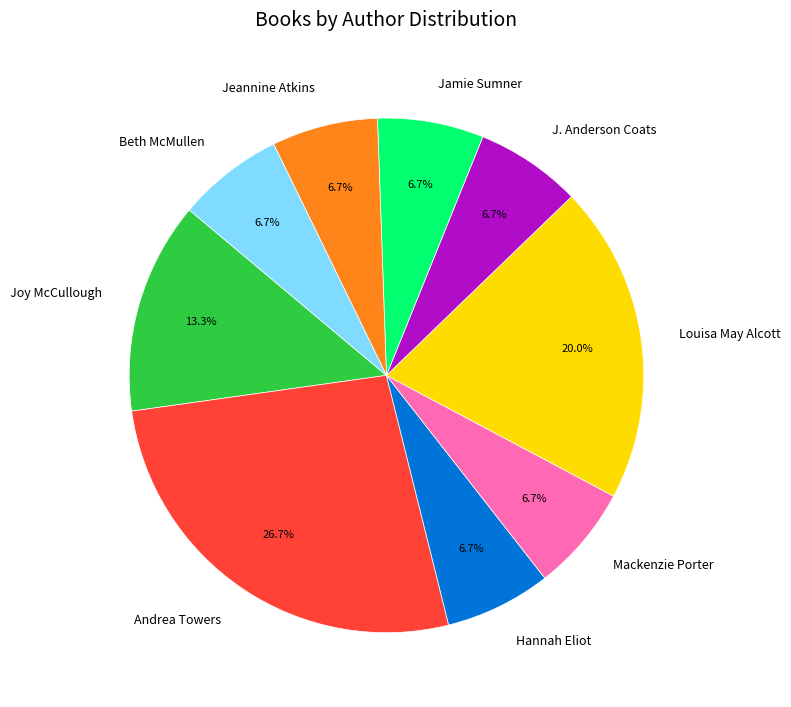

Which category has the biggest portion of the pie?

Andrea Towers